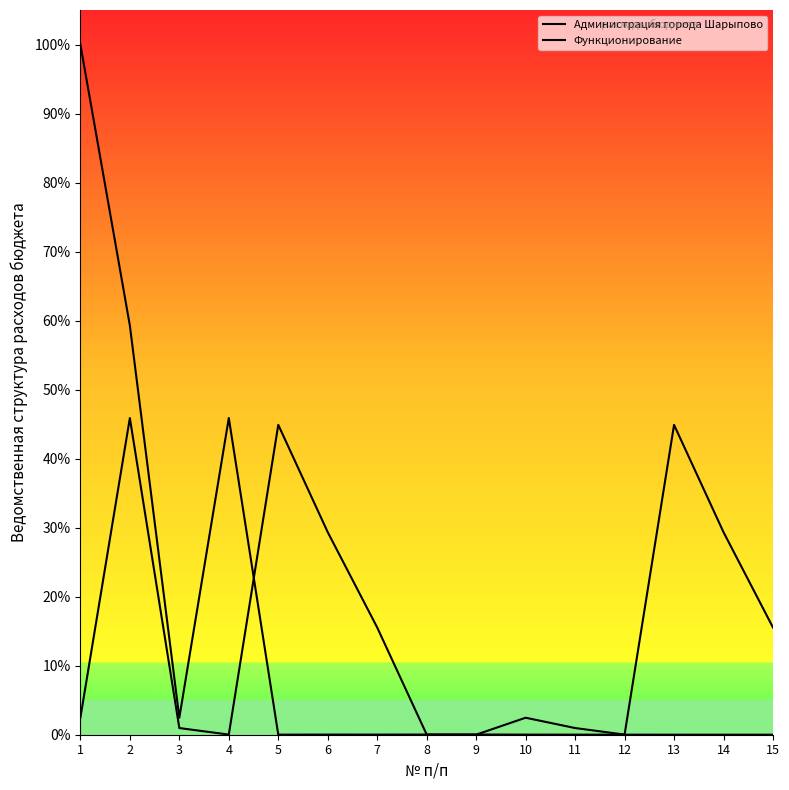

True or false: Функционирование has more than 2 interior local peaks.

True